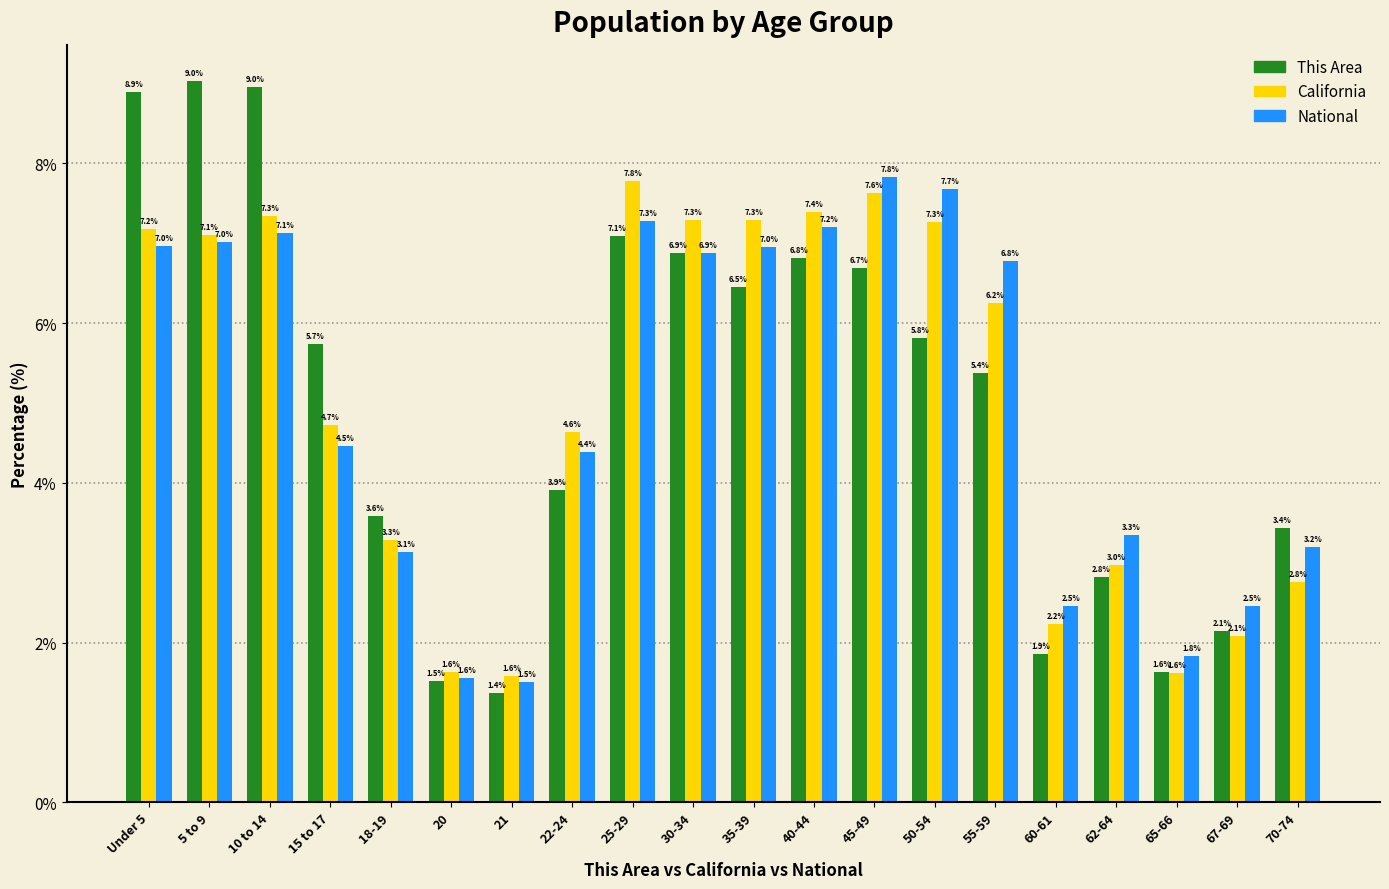

Reading left to right, transcribe all the data shown in this chart.

This Area: 8.9	9.0	9.0	5.7	3.6	1.5	1.4	3.9	7.1	6.9	6.5	6.8	6.7	5.8	5.4	1.9	2.8	1.6	2.1	3.4
California: 7.2	7.1	7.3	4.7	3.3	1.6	1.6	4.6	7.8	7.3	7.3	7.4	7.6	7.3	6.2	2.2	3.0	1.6	2.1	2.8
National: 7.0	7.0	7.1	4.5	3.1	1.6	1.5	4.4	7.3	6.9	7.0	7.2	7.8	7.7	6.8	2.5	3.3	1.8	2.5	3.2